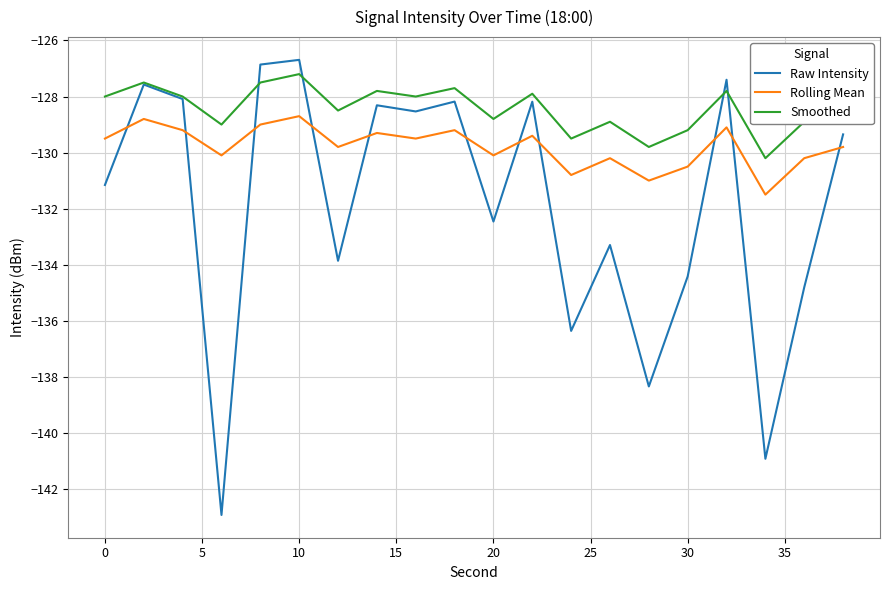

Rank the series by their average value, from lowest to highest.

Raw Intensity, Rolling Mean, Smoothed